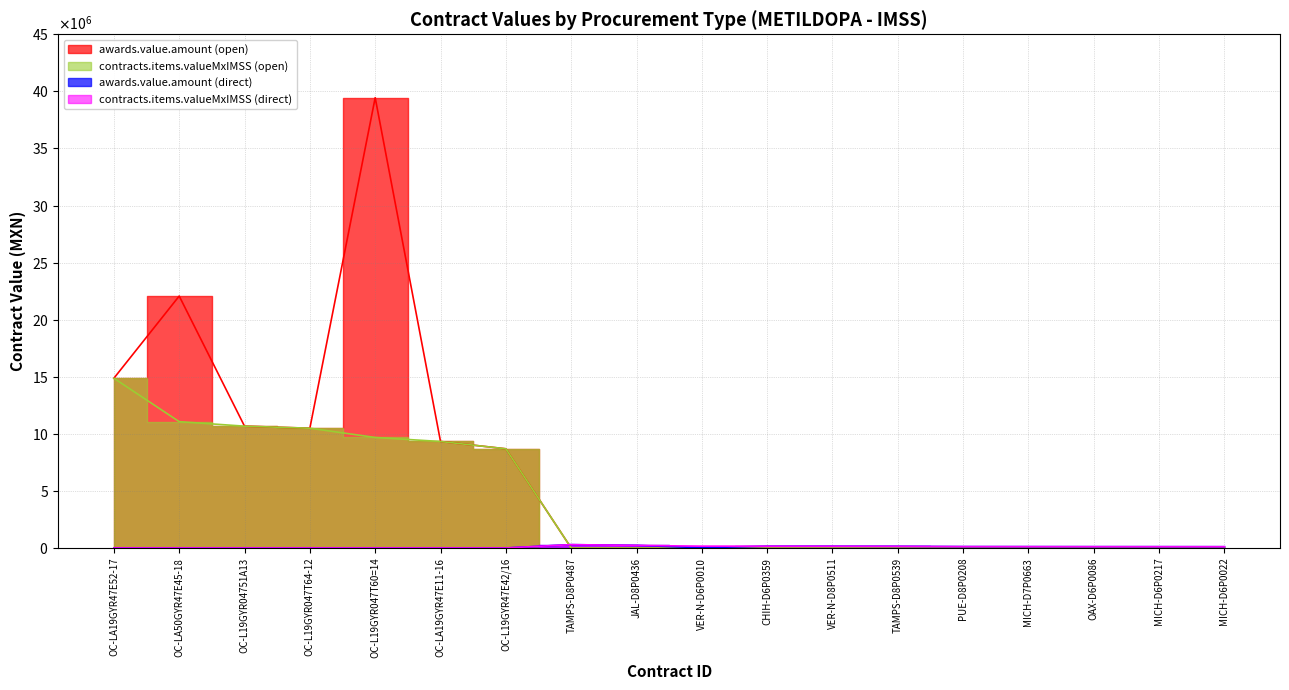

Reading right to left, what are all the values shown in this chart?

awards.value.amount (open): MICH-D6P0022=0.0	MICH-D6P0217=0.0	OAX-D6P0086=0.0	MICH-D7P0663=0.0	PUE-D8P0208=0.0	TAMPS-D8P0539=0.0	VER-N-D8P0511=0.0	CHIH-D6P0359=0.0	VER-N-D6P0010=0.0	JAL-D8P0436=0.0	TAMPS-D8P0487=0.0	OC-L19GYR47E42/16=8688058.2	OC-LA19GYR47E11-16=9328155.0	OC-L19GYR047T60=14=39445445.8	OC-L19GYR047T64-12=10490777.4	OC-L19GYR04751A13=10670339.8	OC-LA50GYR47E45-18=22069027.0	OC-LA19GYR47E52-17=14868224.4
contracts.items.valueMxIMSS (open): MICH-D6P0022=0.0	MICH-D6P0217=0.0	OAX-D6P0086=0.0	MICH-D7P0663=0.0	PUE-D8P0208=0.0	TAMPS-D8P0539=0.0	VER-N-D8P0511=0.0	CHIH-D6P0359=0.0	VER-N-D6P0010=0.0	JAL-D8P0436=0.0	TAMPS-D8P0487=0.0	OC-L19GYR47E42/16=8688058.2	OC-LA19GYR47E11-16=9328155.0	OC-L19GYR047T60=14=9680138.3	OC-L19GYR047T64-12=10490777.4	OC-L19GYR04751A13=10670339.8	OC-LA50GYR47E45-18=11065676.1	OC-LA19GYR47E52-17=14868224.4
awards.value.amount (direct): MICH-D6P0022=110295.0	MICH-D6P0217=112785.0	OAX-D6P0086=114225.0	MICH-D7P0663=117011.0	PUE-D8P0208=119803.8	TAMPS-D8P0539=142957.0	VER-N-D8P0511=151662.5	CHIH-D6P0359=153120.0	VER-N-D6P0010=22081.7	JAL-D8P0436=225099.4	TAMPS-D8P0487=291465.0	OC-L19GYR47E42/16=0.0	OC-LA19GYR47E11-16=0.0	OC-L19GYR047T60=14=0.0	OC-L19GYR047T64-12=0.0	OC-L19GYR04751A13=0.0	OC-LA50GYR47E45-18=0.0	OC-LA19GYR47E52-17=0.0
contracts.items.valueMxIMSS (direct): MICH-D6P0022=110295.0	MICH-D6P0217=112785.0	OAX-D6P0086=114225.0	MICH-D7P0663=117011.0	PUE-D8P0208=119803.8	TAMPS-D8P0539=142957.0	VER-N-D8P0511=151662.5	CHIH-D6P0359=153120.0	VER-N-D6P0010=156705.0	JAL-D8P0436=225099.4	TAMPS-D8P0487=291465.0	OC-L19GYR47E42/16=0.0	OC-LA19GYR47E11-16=0.0	OC-L19GYR047T60=14=0.0	OC-L19GYR047T64-12=0.0	OC-L19GYR04751A13=0.0	OC-LA50GYR47E45-18=0.0	OC-LA19GYR47E52-17=0.0